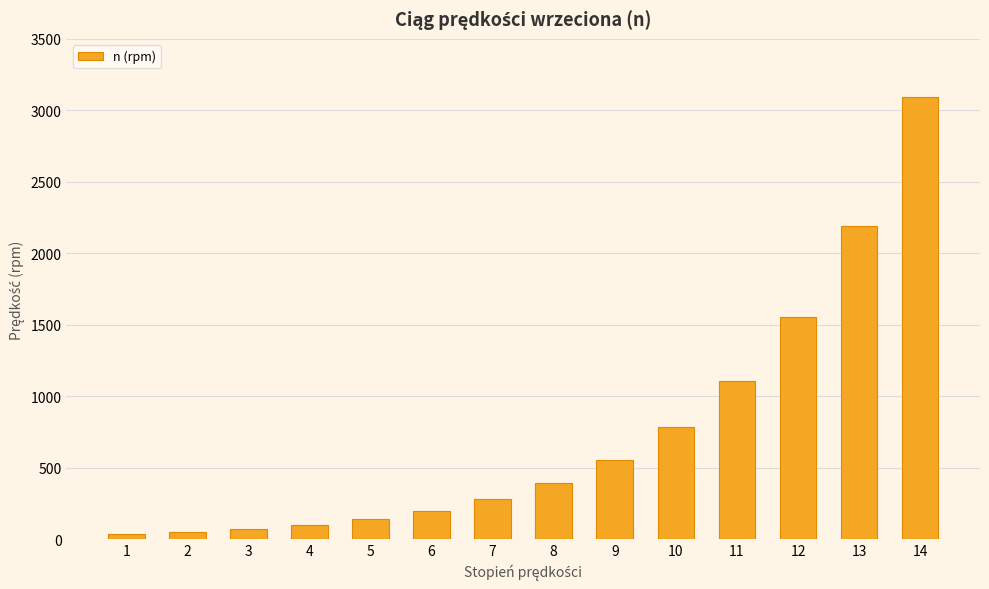

What is the average value?

753.1